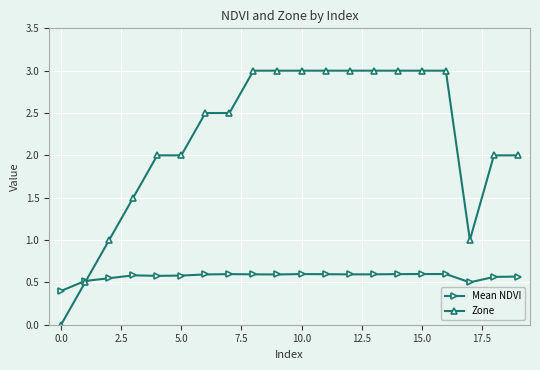

What is the value of the Zone point at the 4th from the left?

1.5